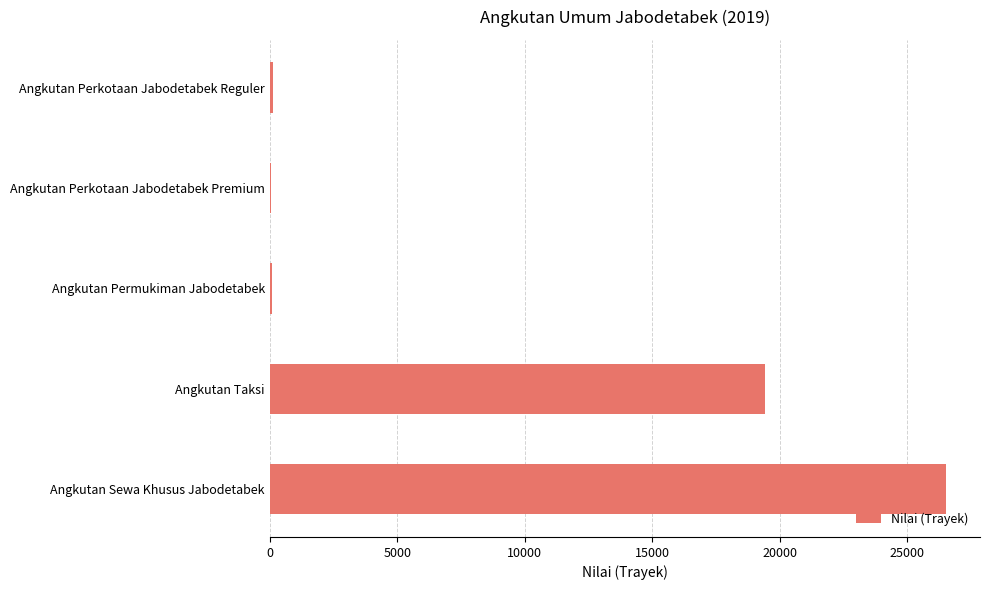

Between Angkutan Permukiman Jabodetabek and Angkutan Taksi, which is larger?

Angkutan Taksi